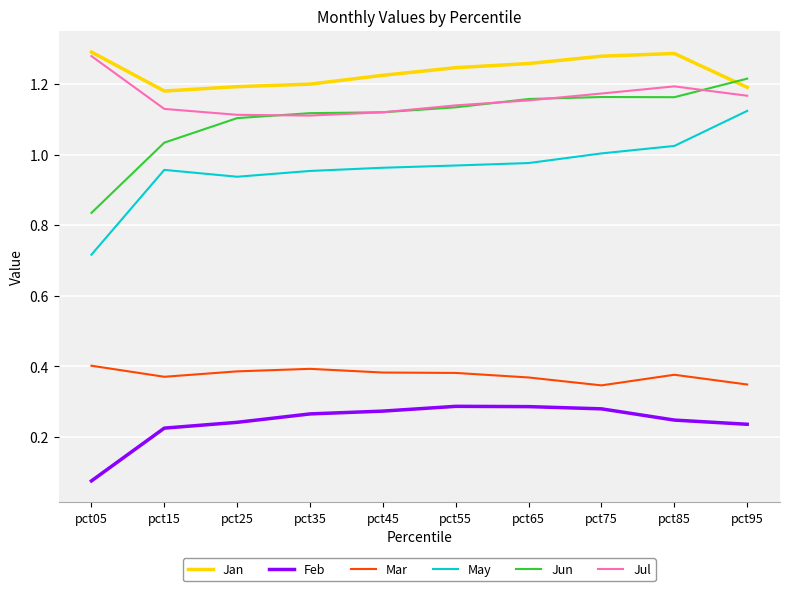

What are all the series names shown in the legend?

Jan, Feb, Mar, May, Jun, Jul